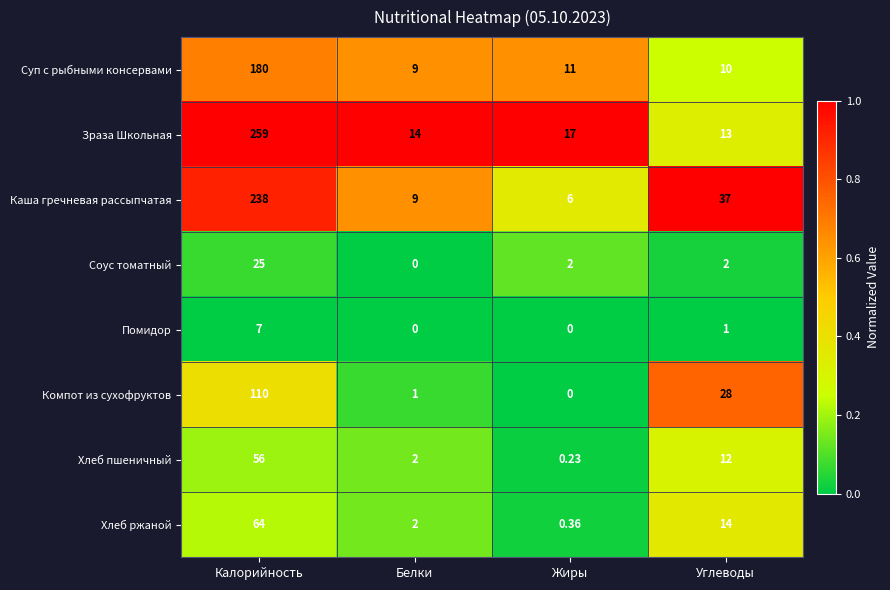

Which series has the largest total across all categories?

Зраза Школьная